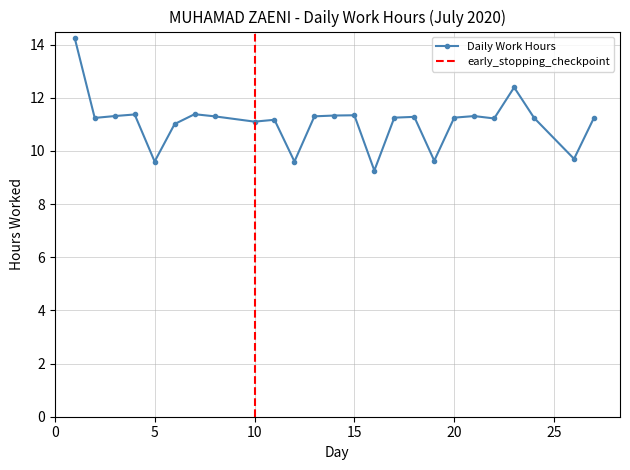

Which has a higher value, 14 or 23?

23